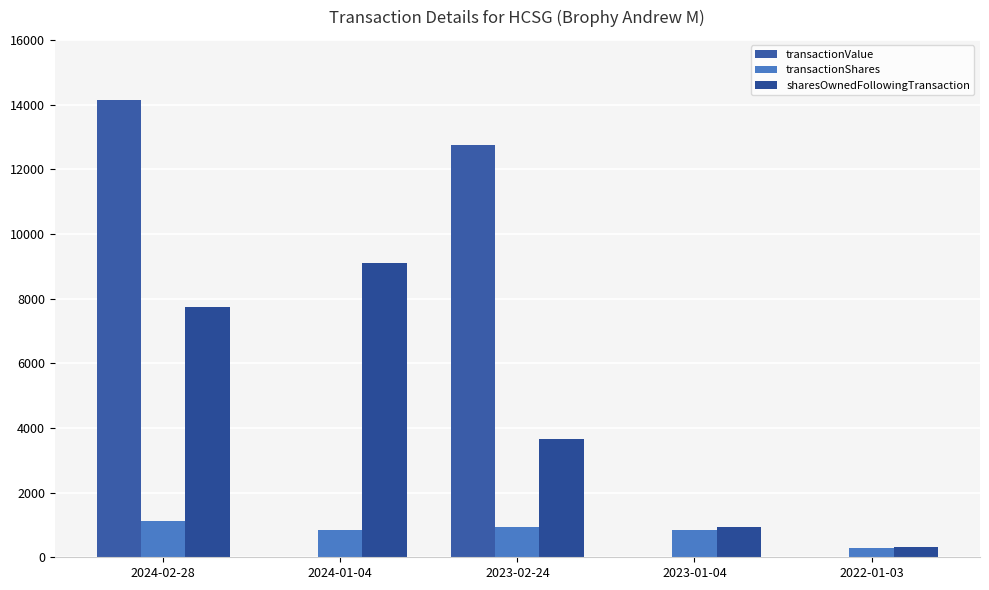

How many groups of bars are there?

5